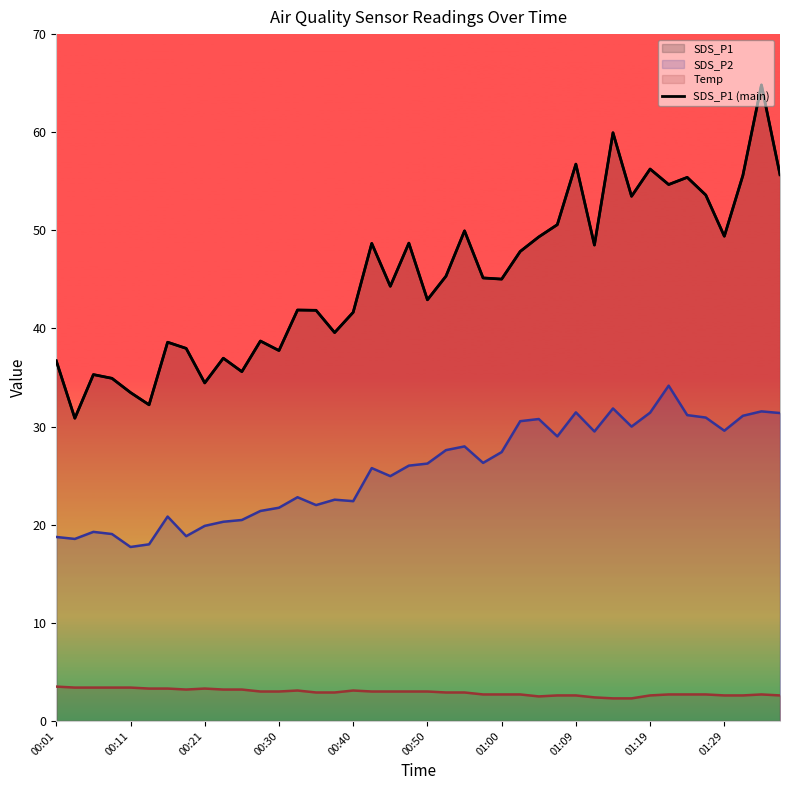

Count the number of values greater than 45.

21